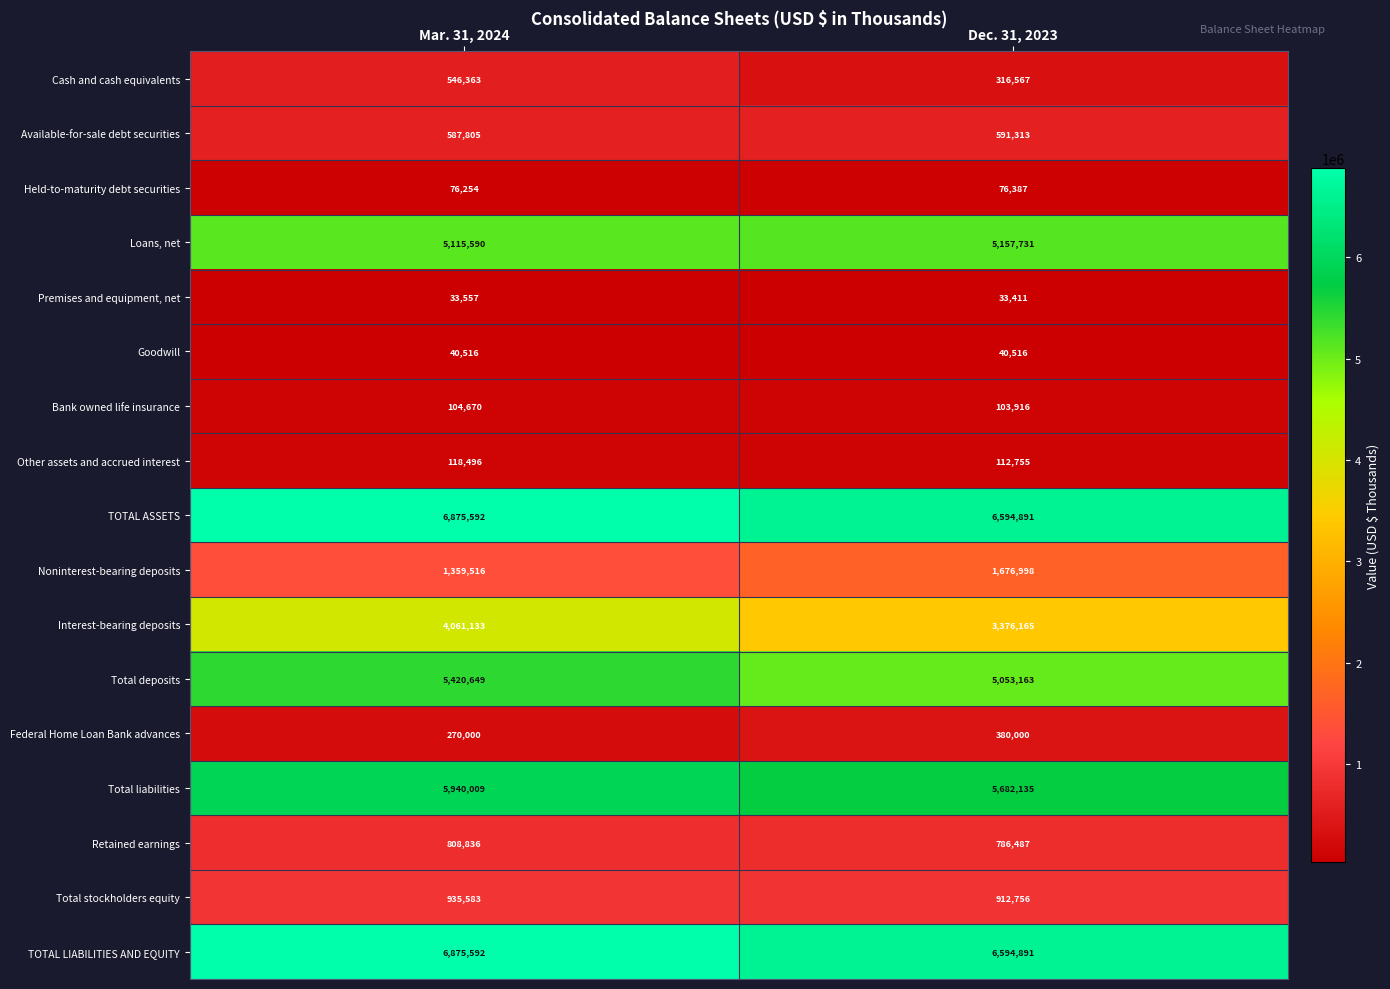

Where is Total stockholders equity nearest to the value 924169?

Dec. 31, 2023